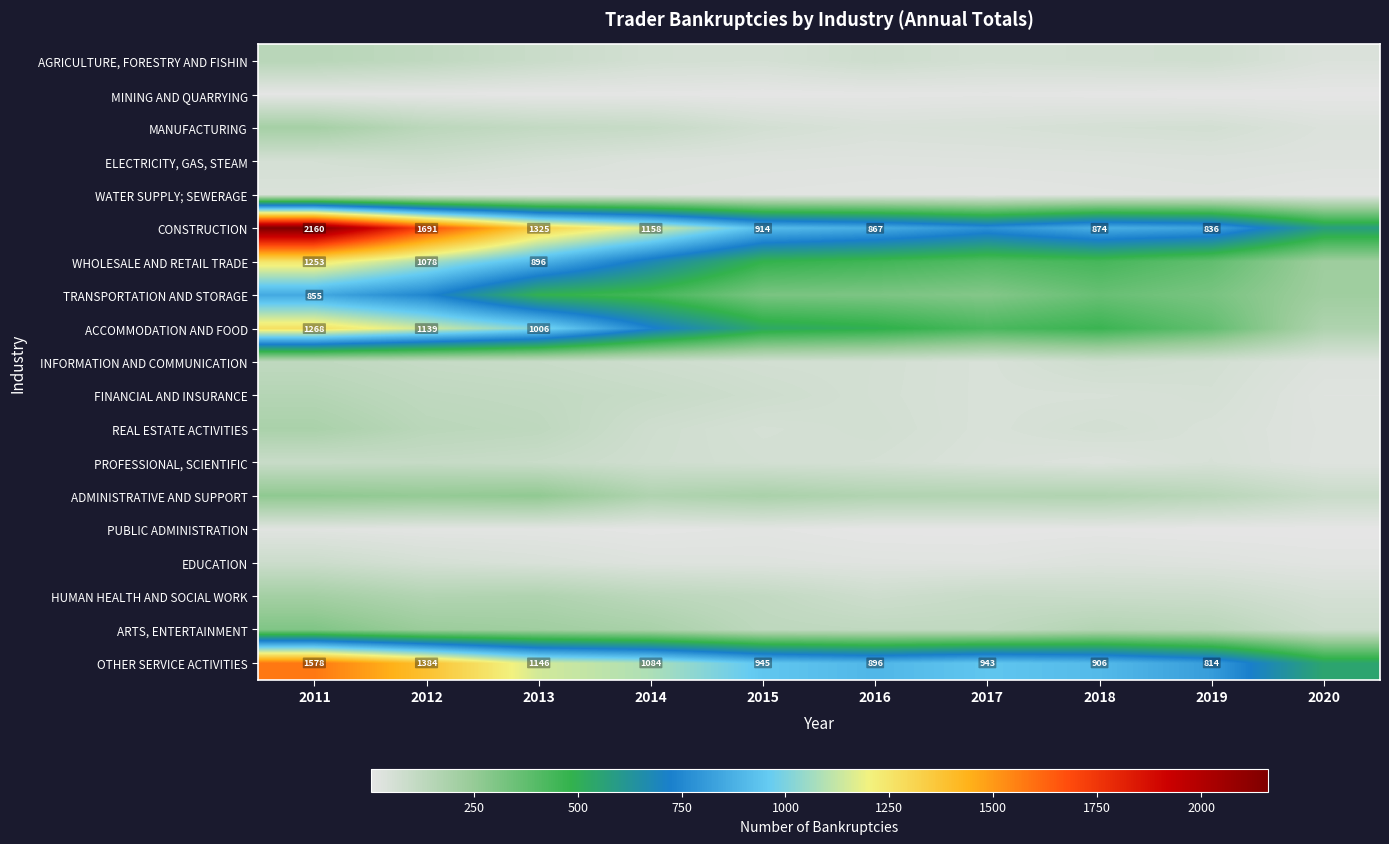

The value of OTHER SERVICE ACTIVITIES at 2016 is 1427. True or false?

False